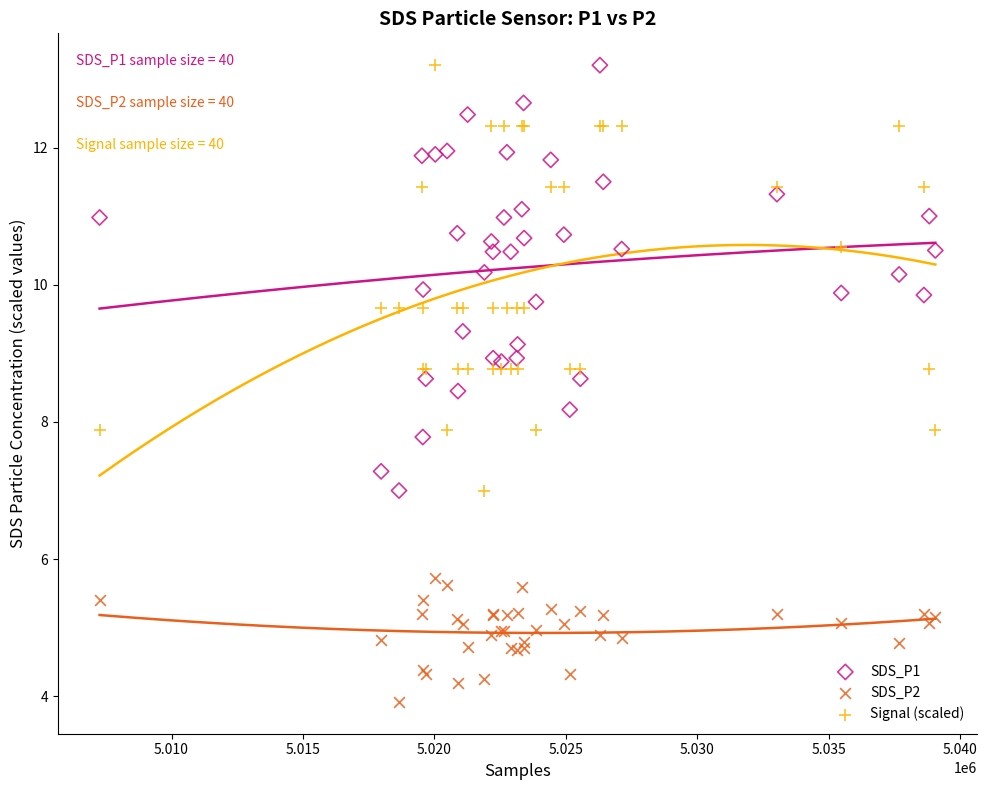

What is the X range (max minus min) for the scatter plot?

31801.0